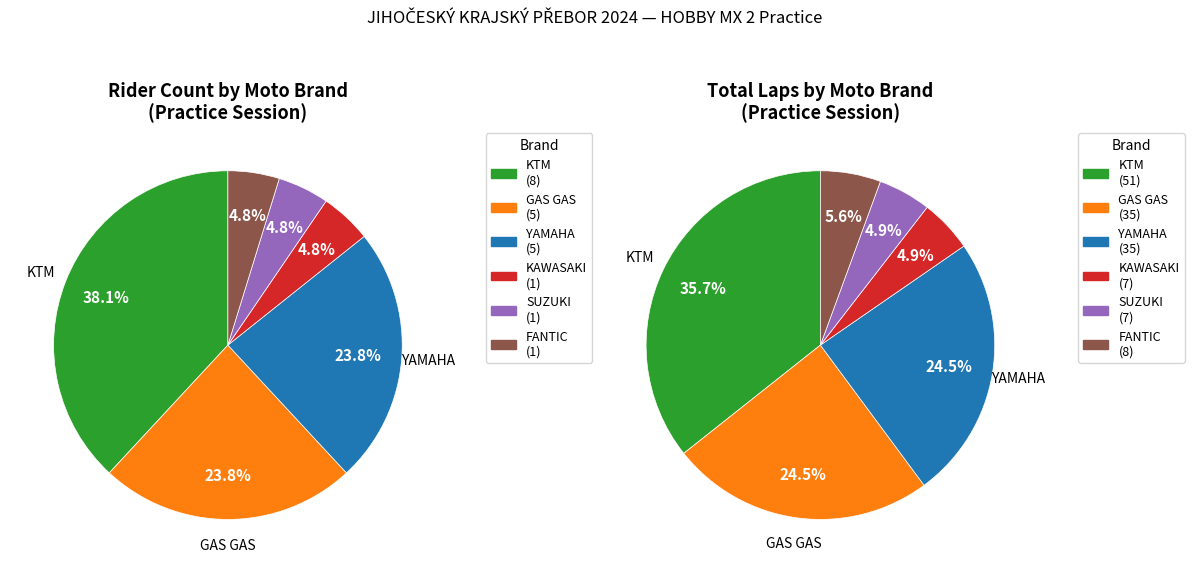

Does any single category account for the majority?

No